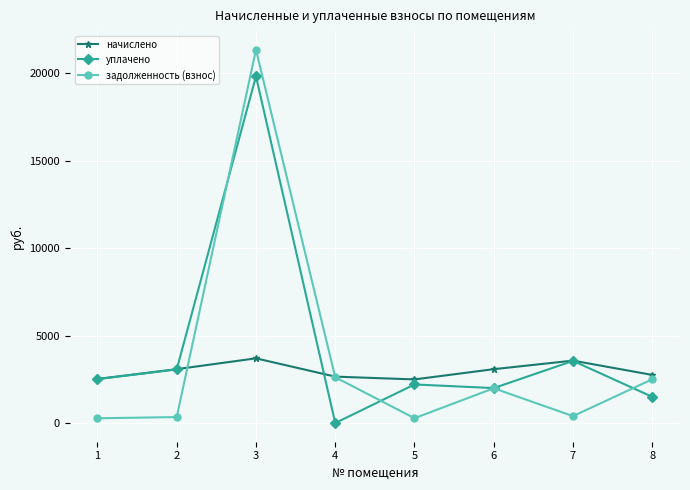

Which series has the largest total across all categories?

уплачено